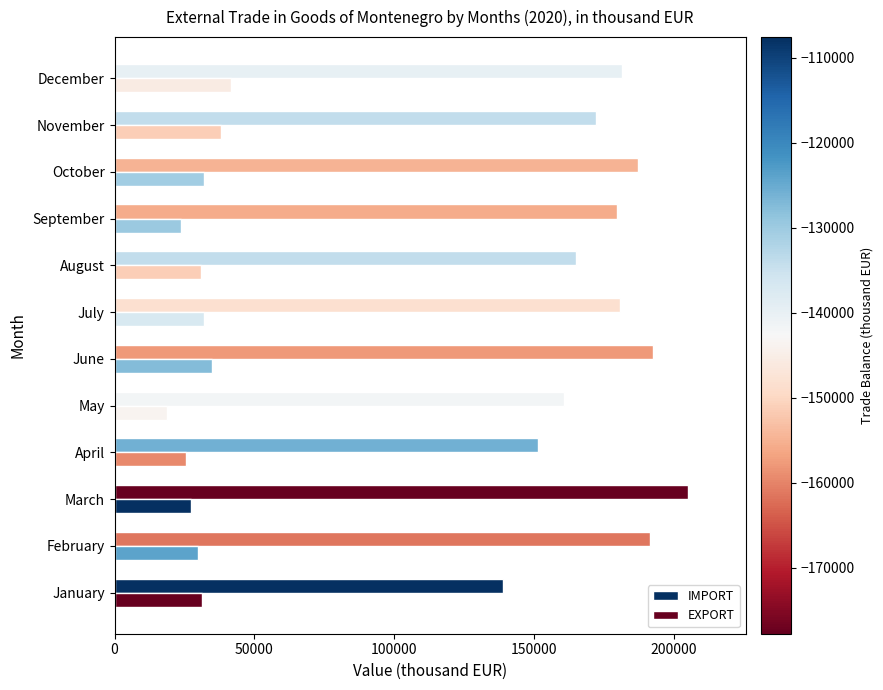

What is the highest value of the EXPORT series?

41617.5